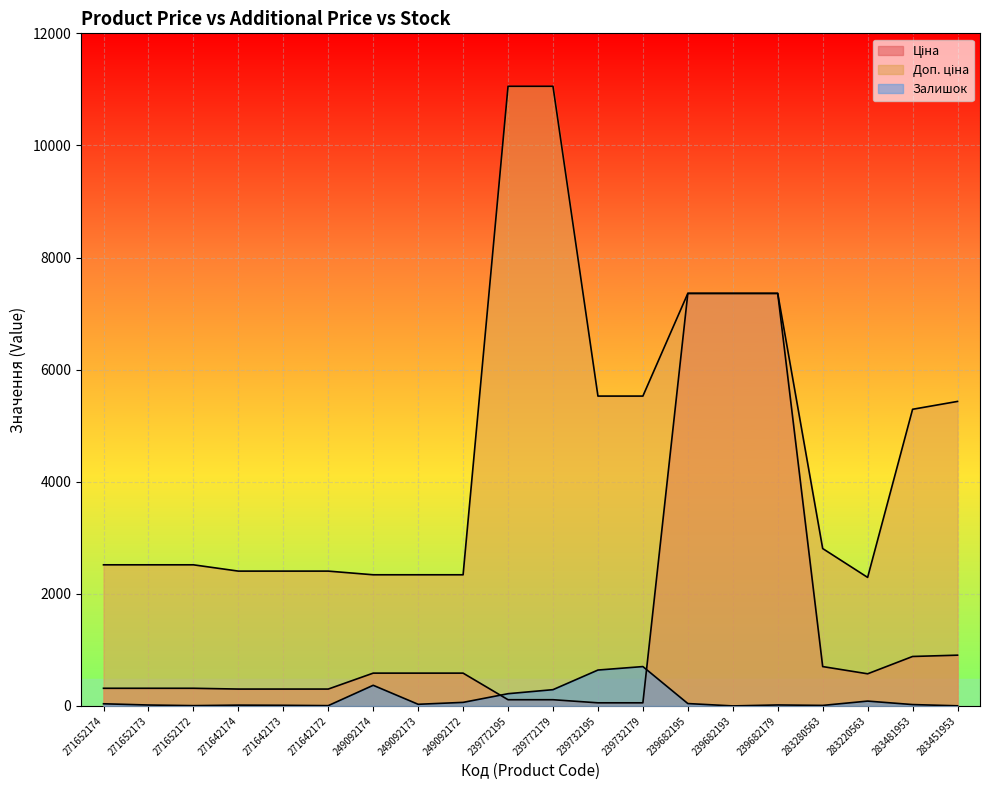

How many lines are shown in the chart?

3